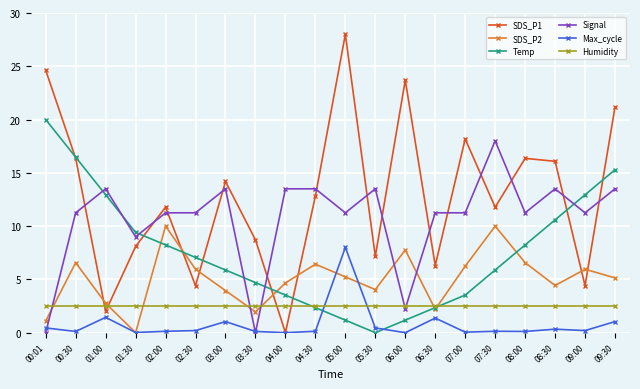

What is the average value of the Max_cycle series?

0.8